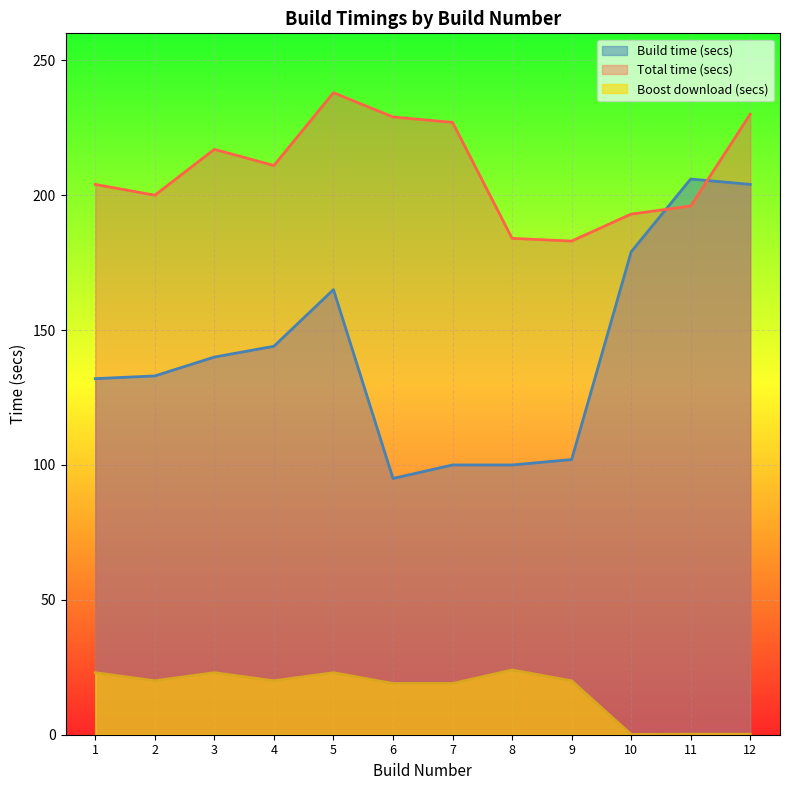

Is the value of Total time (secs) at 1 greater than the value of Boost download (secs) at 4?

Yes